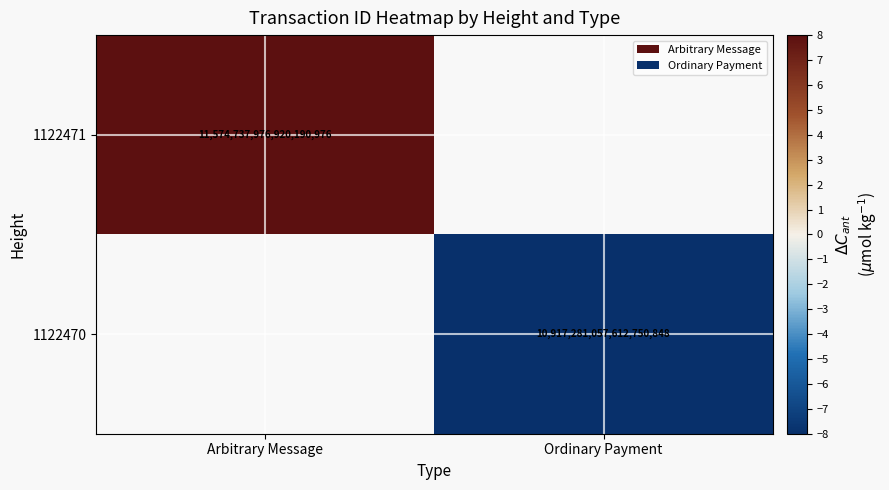

True or false: 1122470 has a value of 19184483137297309696 at Ordinary Payment.

False